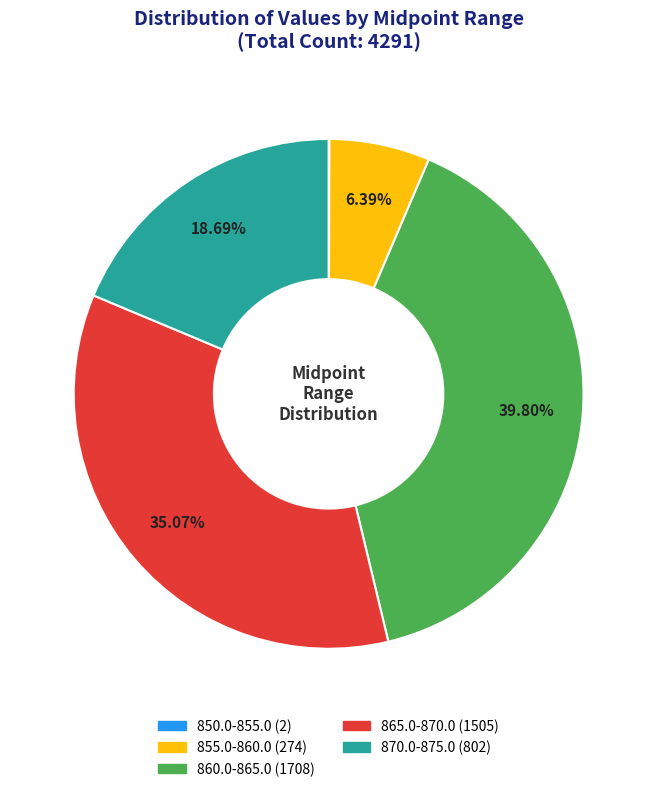

Is there any slice that represents more than half of the pie?

No